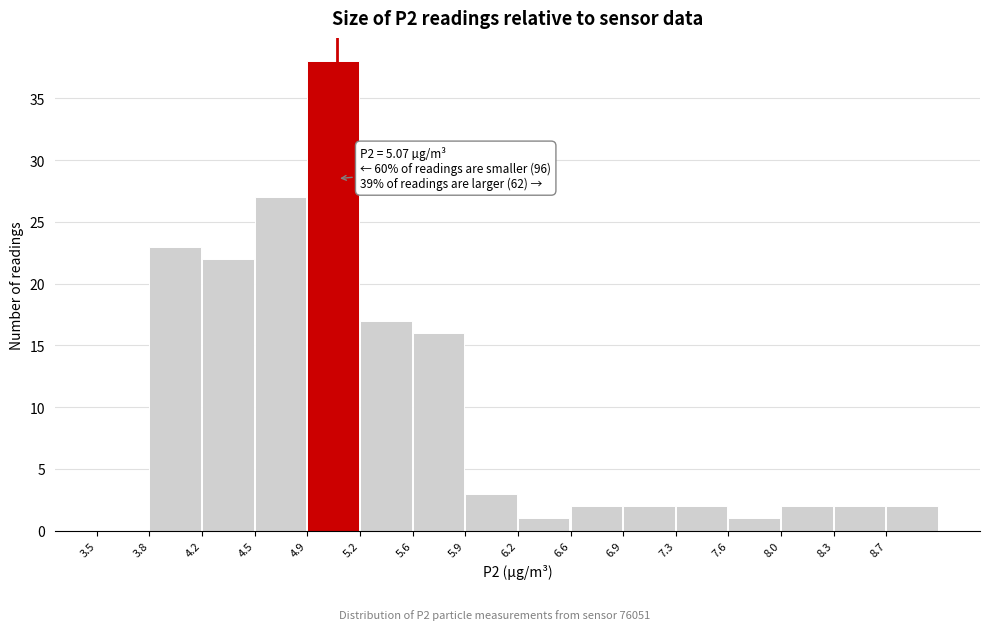

Over which range of the x-axis is the bar tallest?

4.90 to 5.20